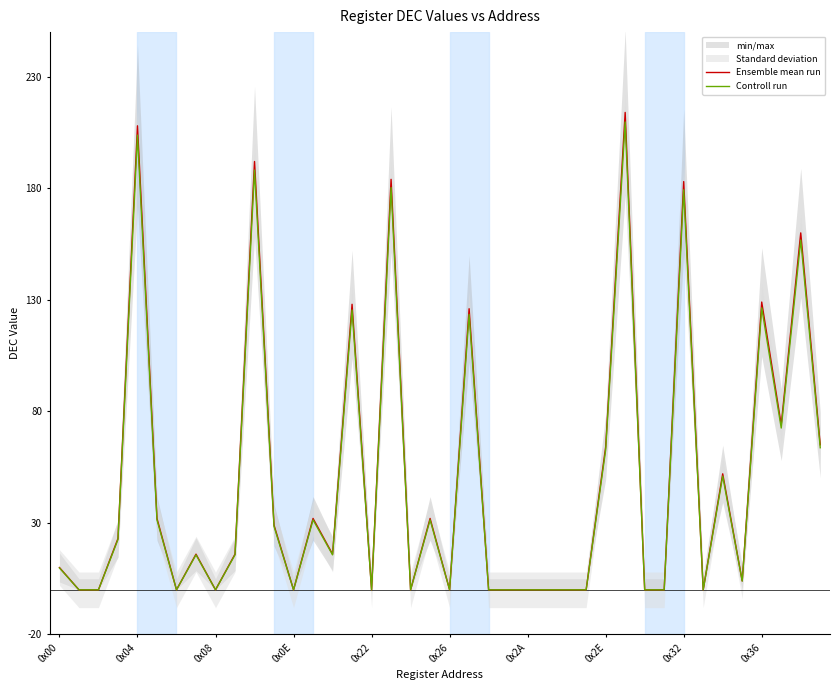

List the series in order of their overall mean, highest first.

Ensemble mean run, Controll run